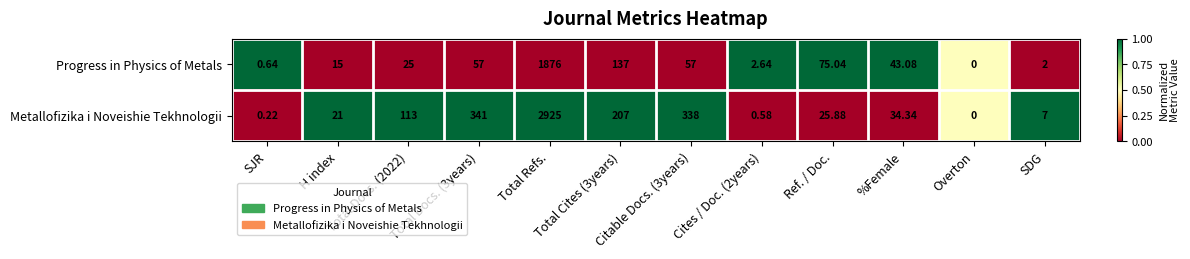

Between SJR and H index, which series saw the biggest shift?

Metallofizika i Noveishie Tekhnologii